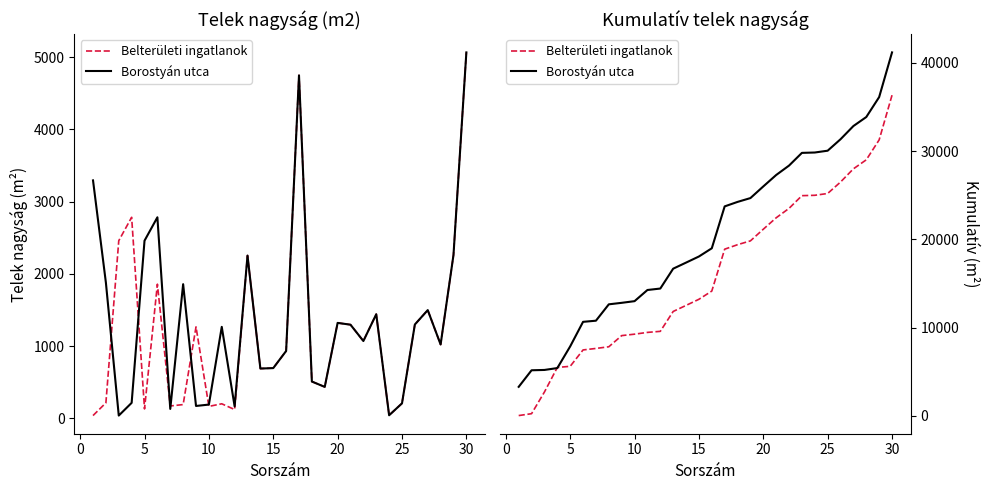

Reading left to right, what are all the values shown in this chart?

Belterületi ingatlanok: 37	250	2708	5490	5619	7475	7645	7834	9099	9263	9463	9583	11835	12523	13217	14148	18895	19403	19837	21157	22452	23521	24961	25002	25208	26506	28003	29024	31284	36349
Borostyán utca: 3293	5170	5207	5420	7878	10660	10789	12645	12815	13004	14269	14433	16685	17373	18067	18998	23745	24253	24687	26007	27302	28371	29811	29852	30058	31356	32853	33874	36134	41199